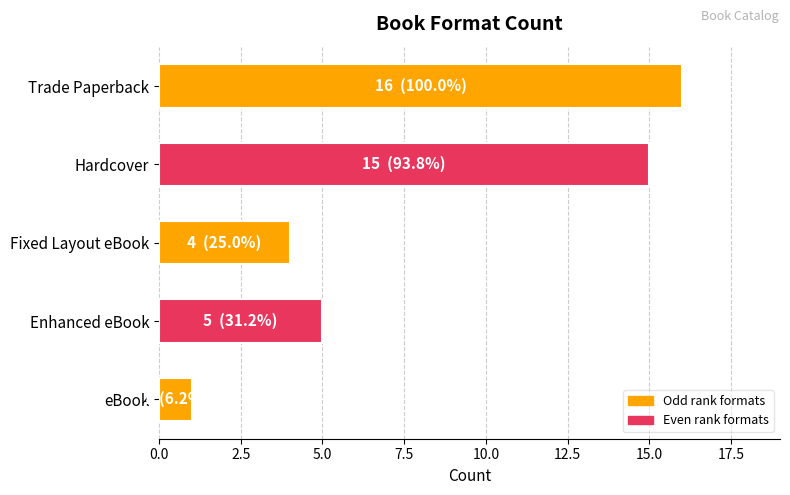

True or false: the data shows 9 at Trade Paperback.

False